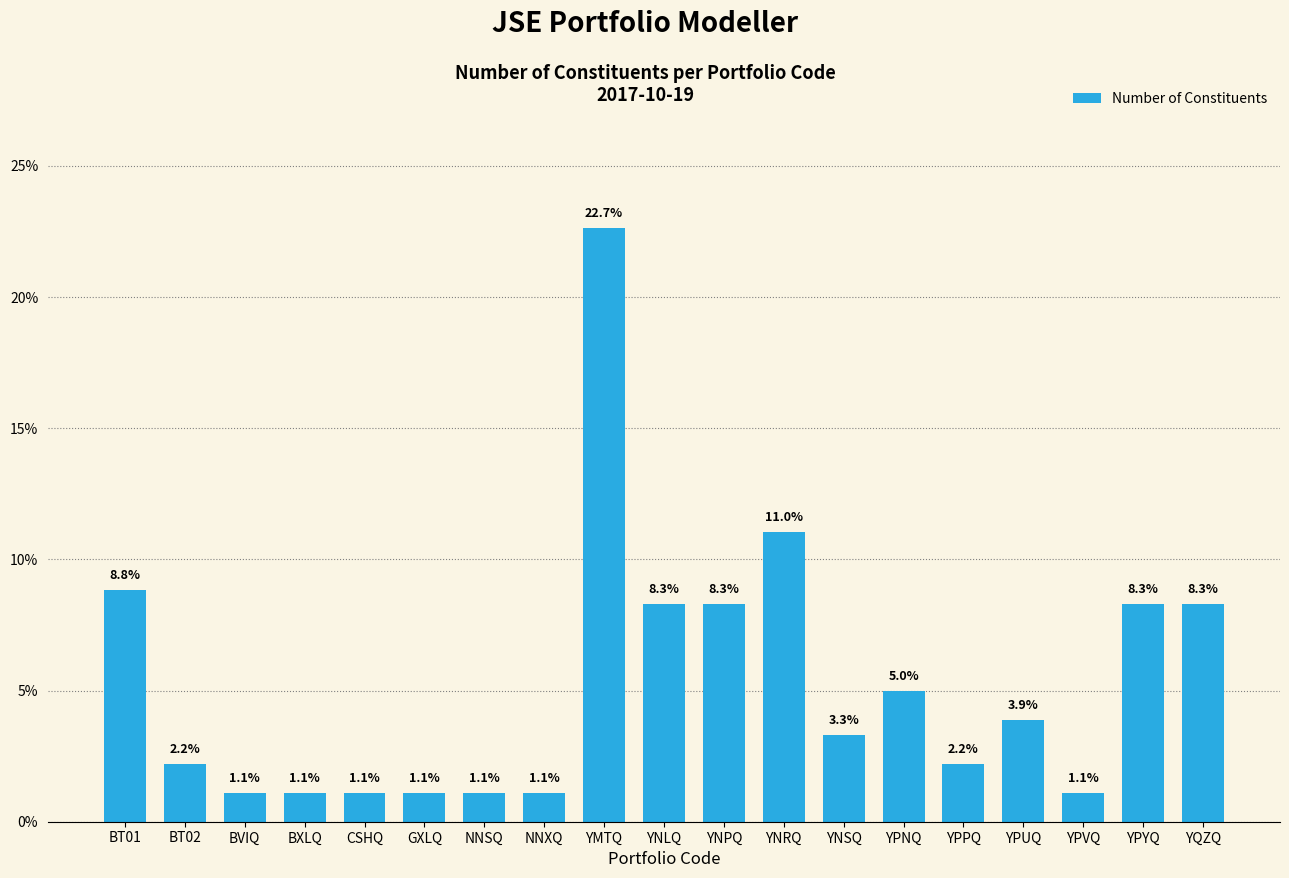

Reading left to right, what are all the values shown in this chart?

BT01=8.8	BT02=2.2	BVIQ=1.1	BXLQ=1.1	CSHQ=1.1	GXLQ=1.1	NNSQ=1.1	NNXQ=1.1	YMTQ=22.7	YNLQ=8.3	YNPQ=8.3	YNRQ=11.0	YNSQ=3.3	YPNQ=5.0	YPPQ=2.2	YPUQ=3.9	YPVQ=1.1	YPYQ=8.3	YQZQ=8.3